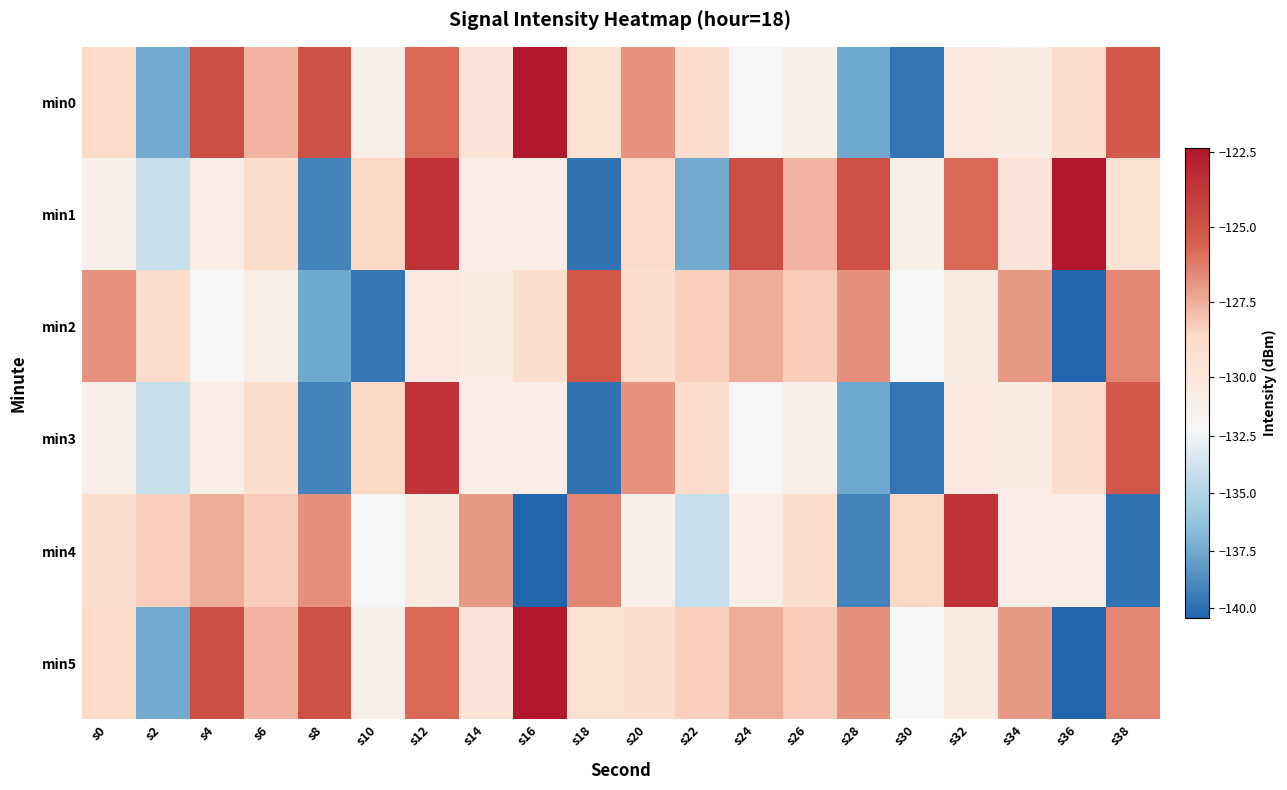

What is the total value across all series at s38?

-772.6